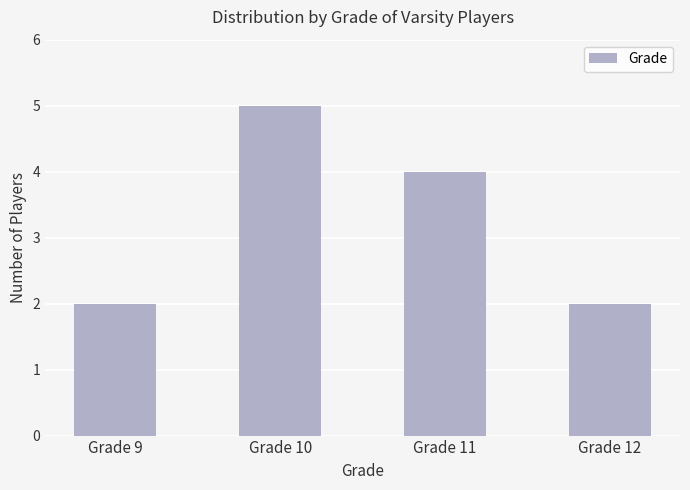

How many data points are less than 4?

2